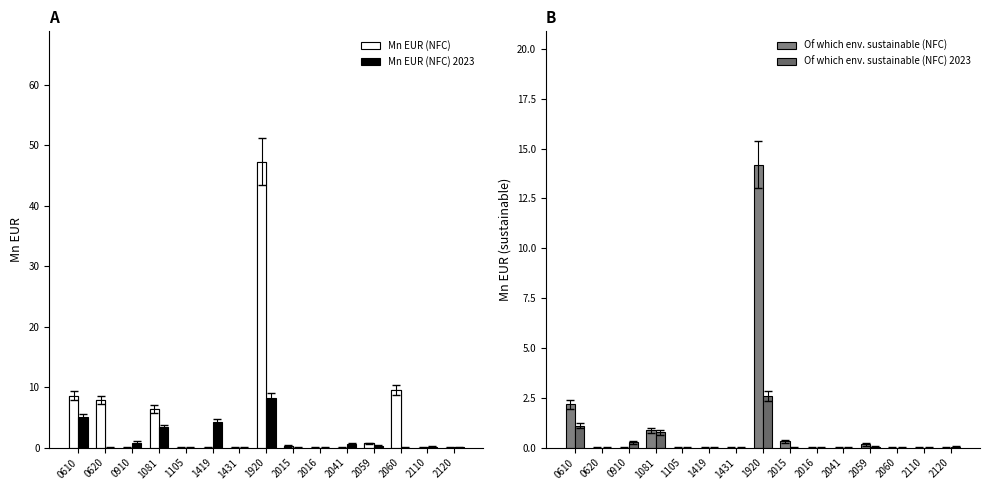

Rank the categories by Mn EUR (NFC) value from highest to lowest.

1920, 2060, 0610, 0620, 1081, 2059, 2015, 0910, 1105, 1419, 1431, 2016, 2041, 2110, 2120